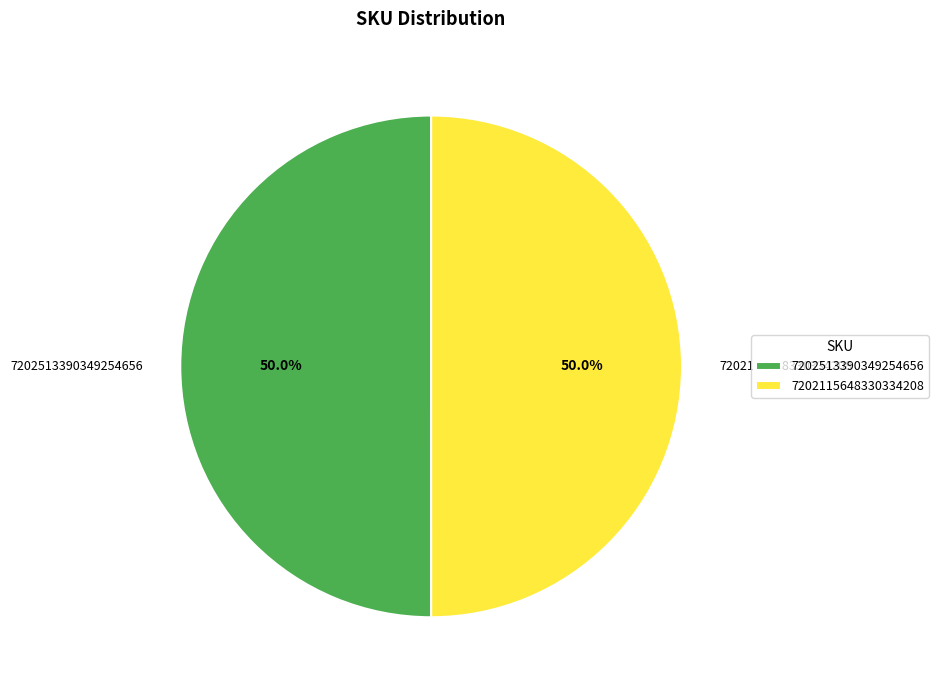

What is the ratio of the value at 7202513390349254656 to the value at 7202115648330334208?

1.0